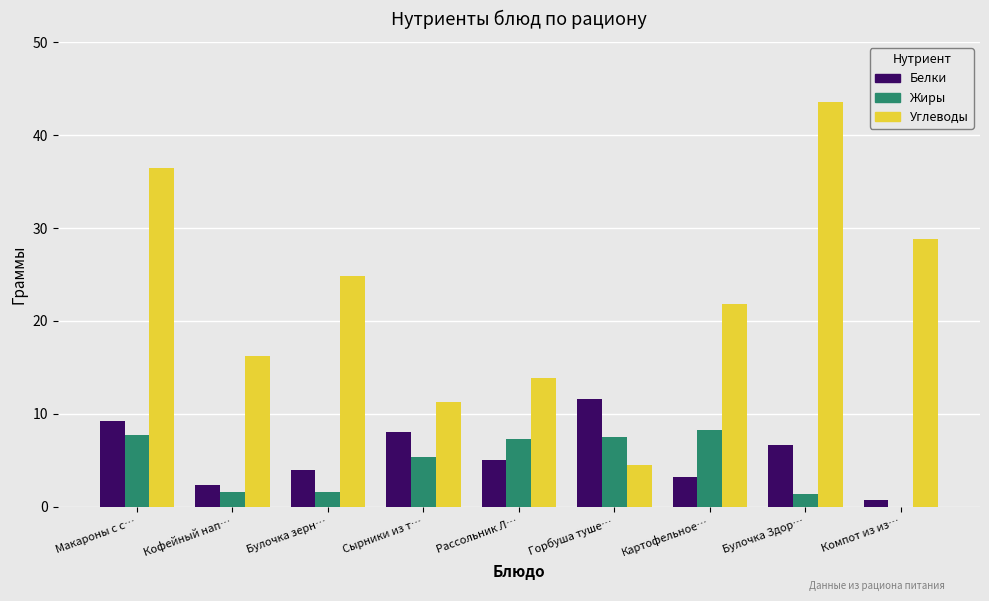

At which label does Белки reach its peak?

Горбуша туше…